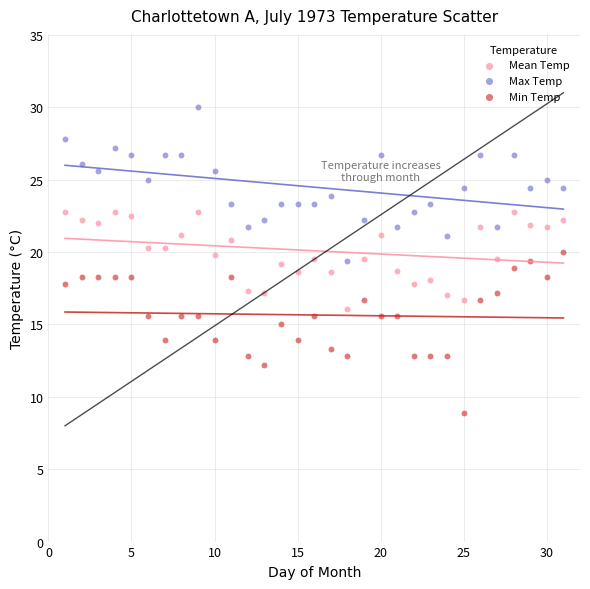

Which series has the largest Y range (max minus min)?

Min Temp